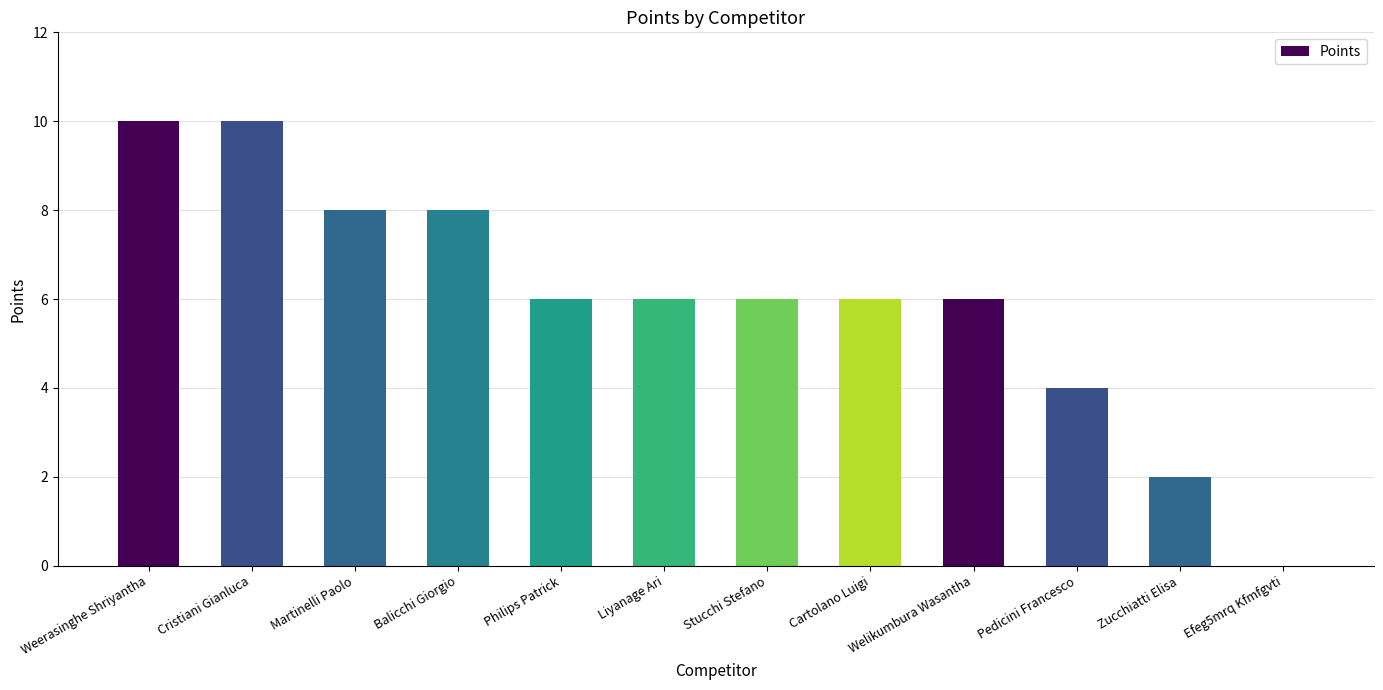

The value at Balicchi Giorgio is 8. True or false?

True